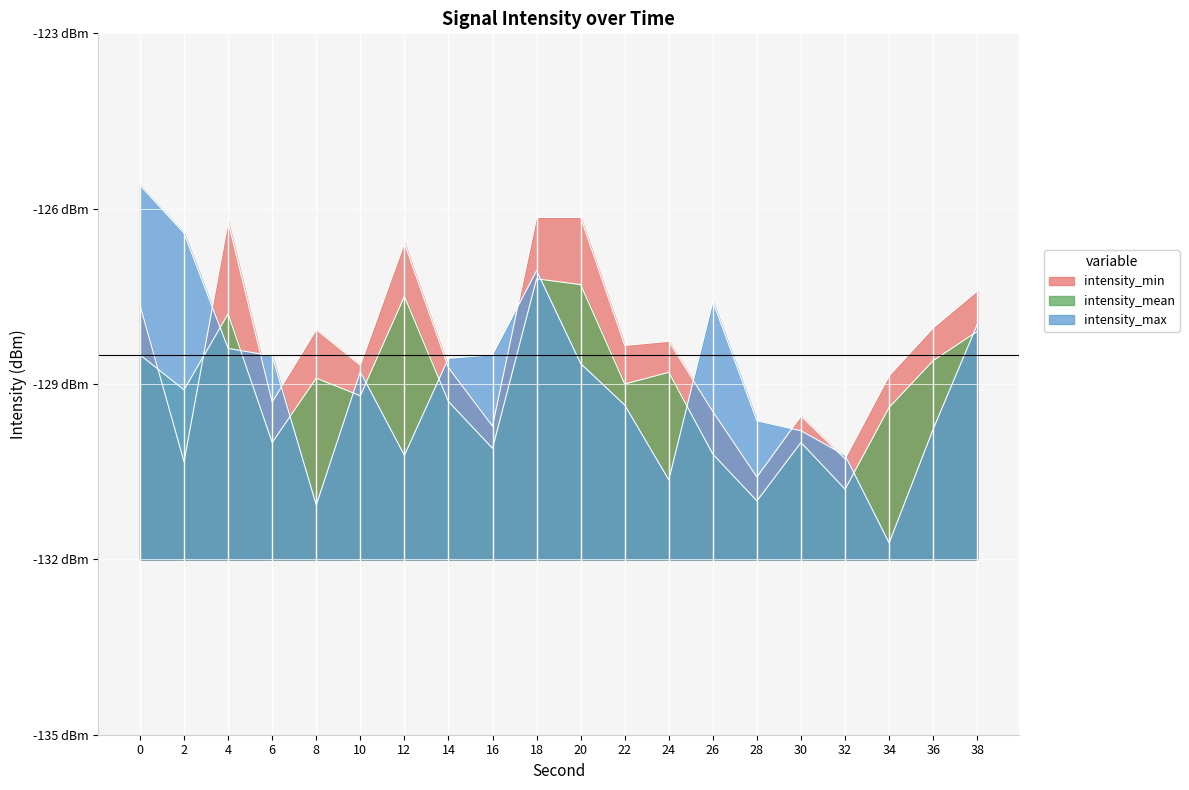

Between 22 and 24, which is larger?

24